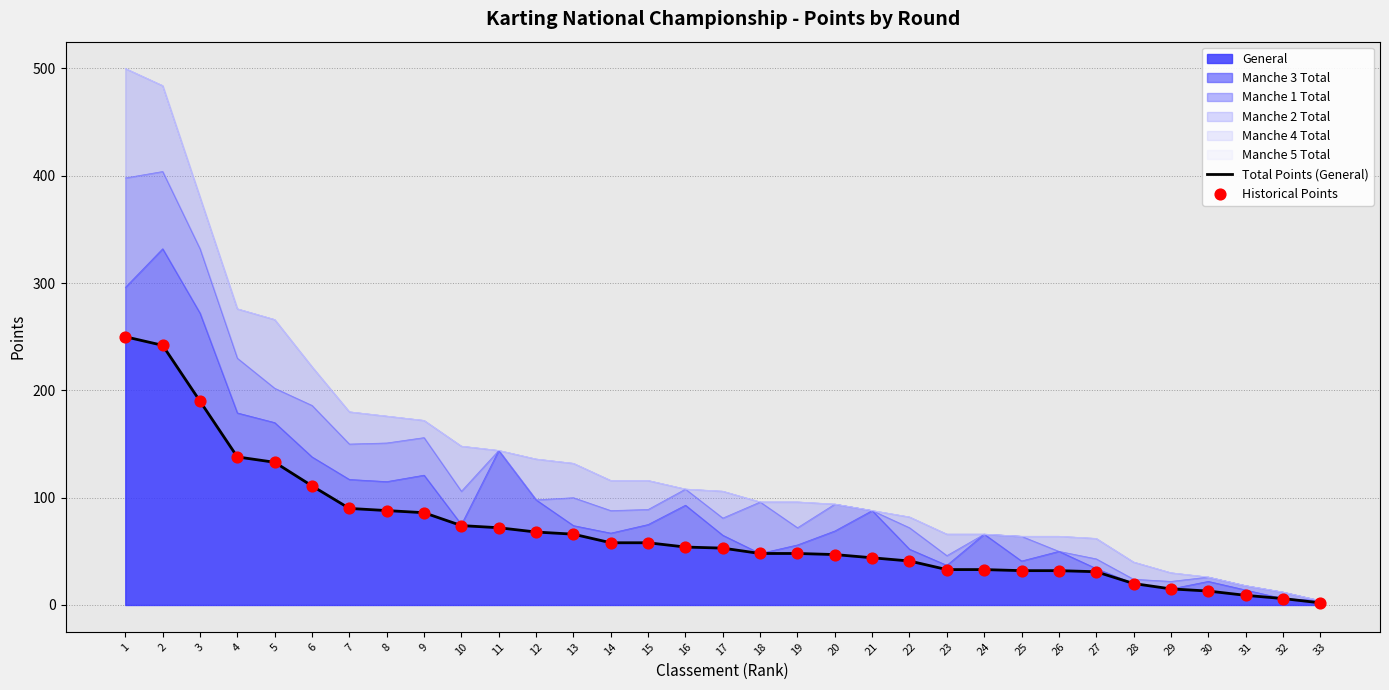

Which series contains the lowest Y value?

Total Points (General)